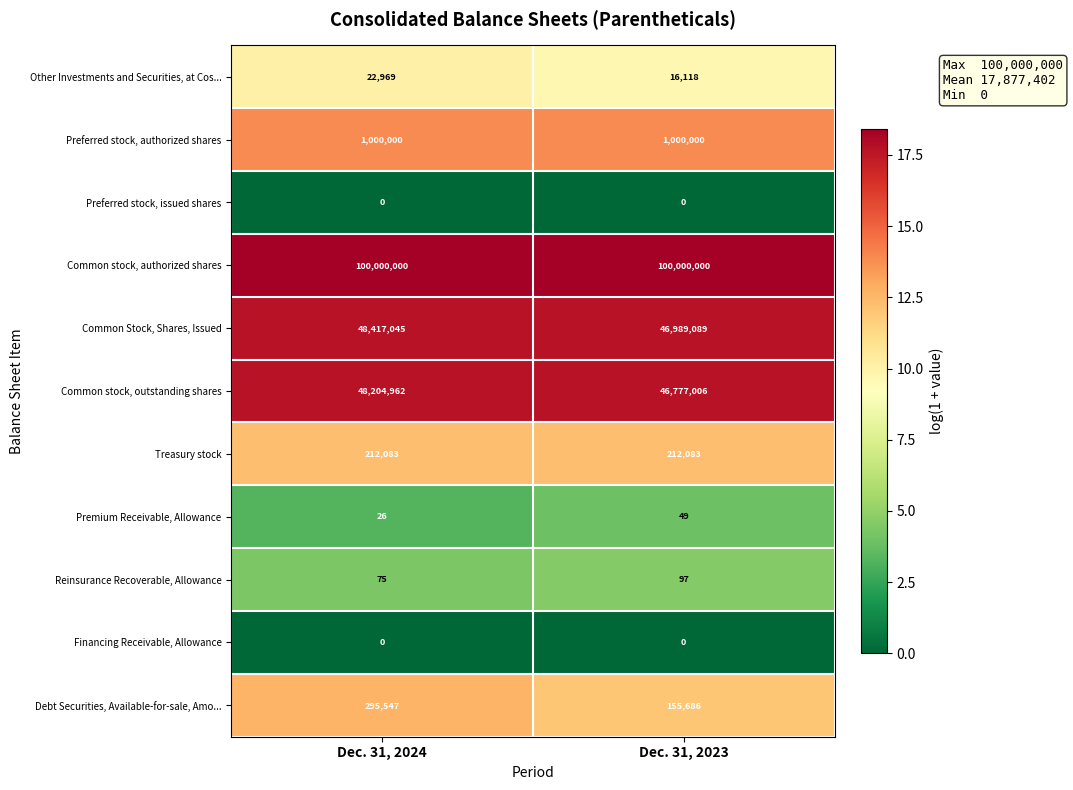

What is the difference between the maximum and minimum values in the Premium Receivable, Allowance series?

23